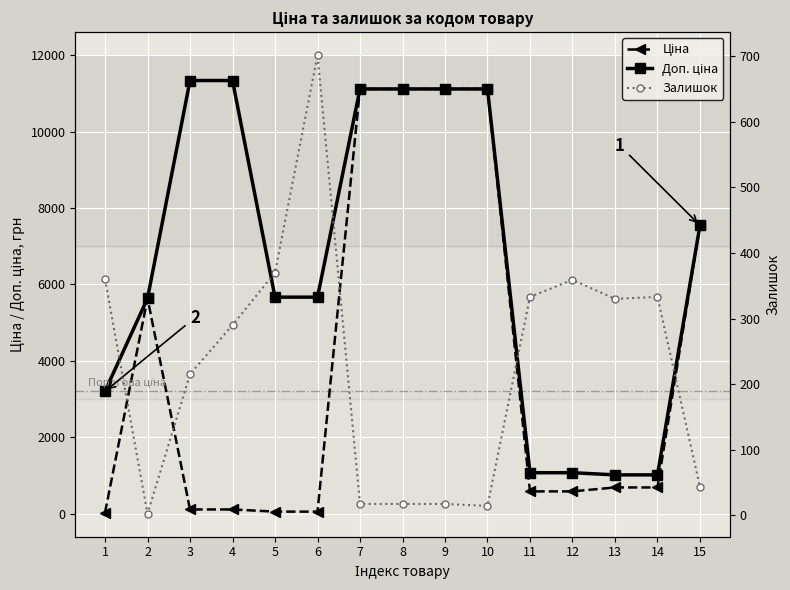

Rank the categories by Залишок value from highest to lowest.

6, 5, 1, 12, 11, 14, 13, 4, 3, 15, 7, 8, 9, 10, 2